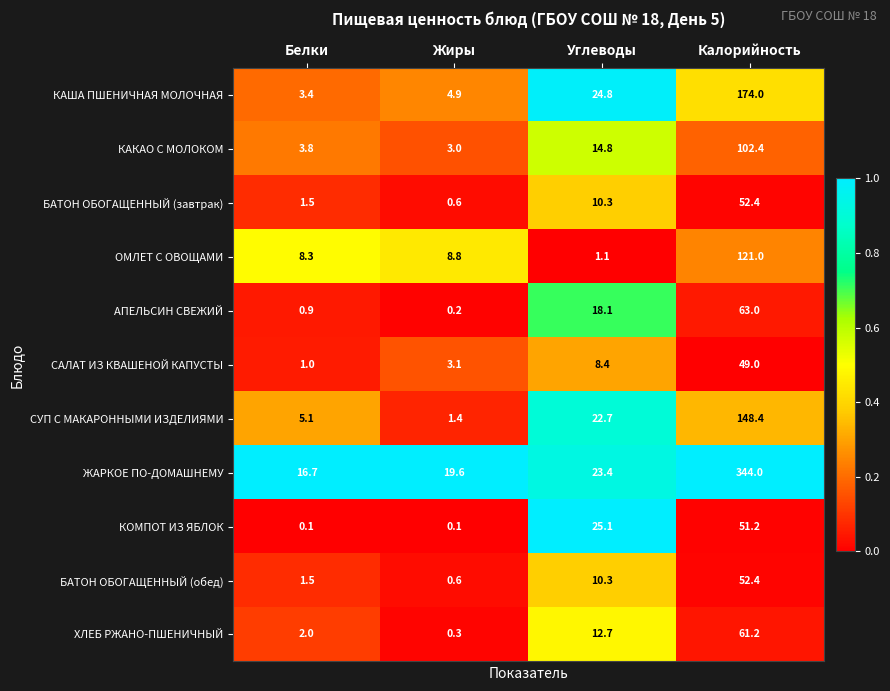

What is the difference between the highest and lowest values at Калорийность?

295.0